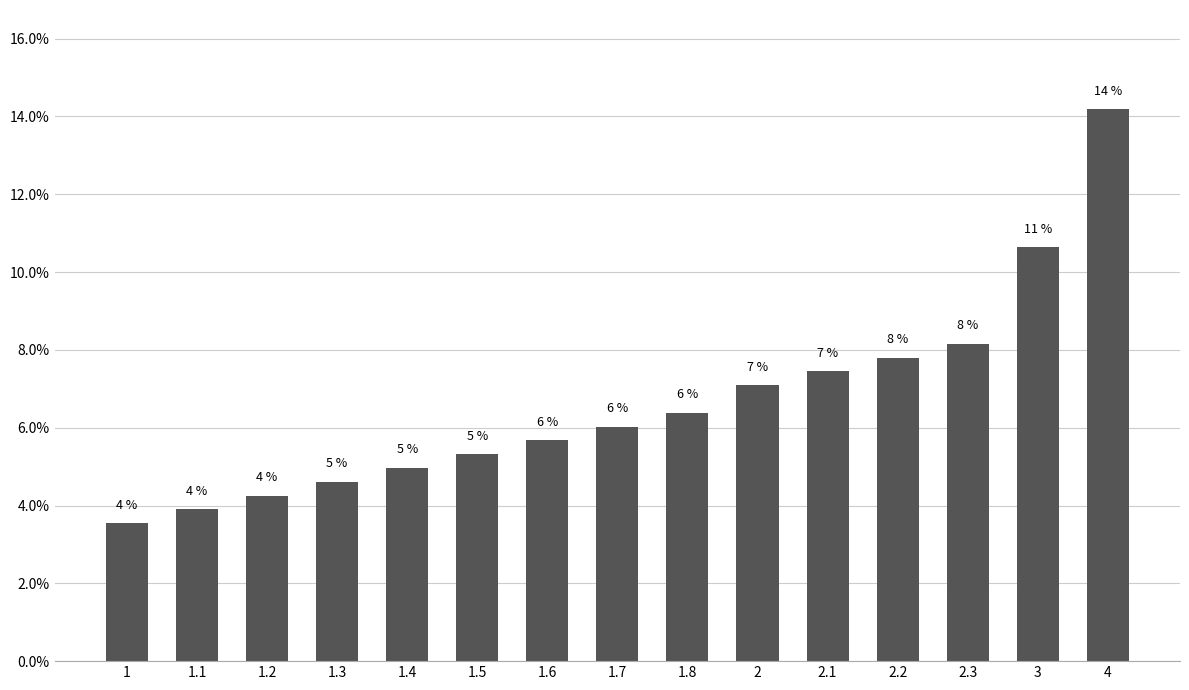

Is it true that the value at 2.3 is 8.2?

True